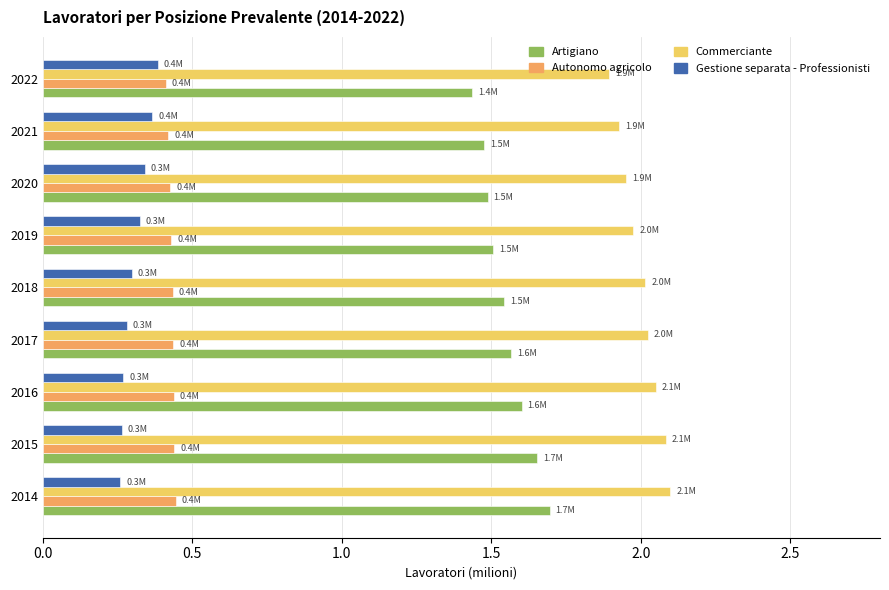

Is the value of Commerciante at 2015 greater than the value of Artigiano at 2018?

Yes